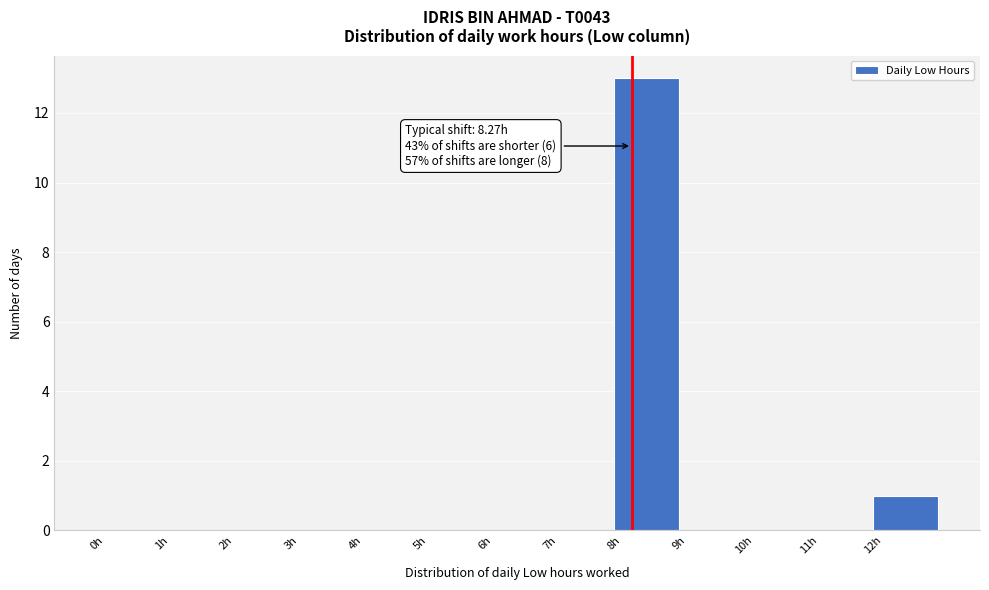

Which range on the x-axis has the tallest bar?

8 to 9